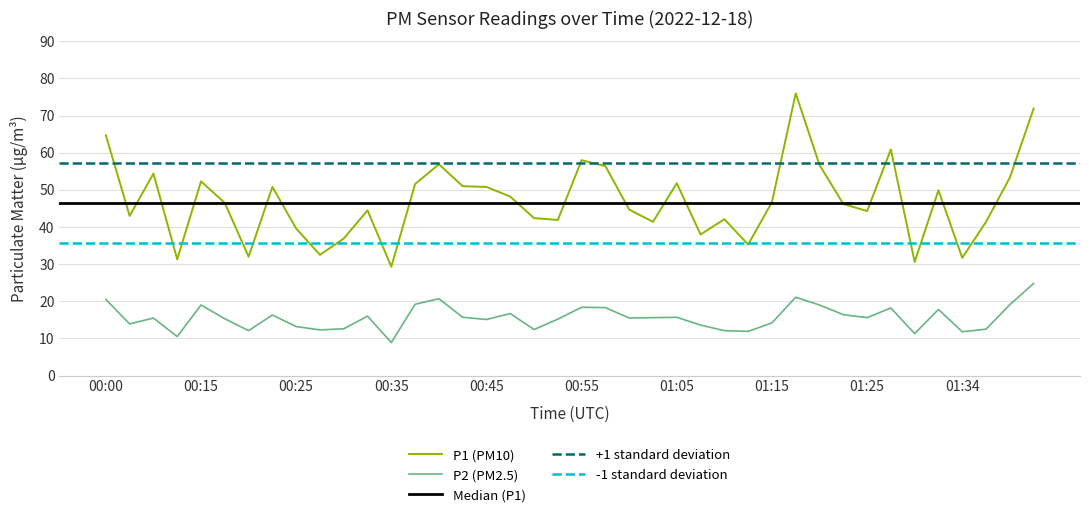

Does the chart have visible grid lines?

Yes